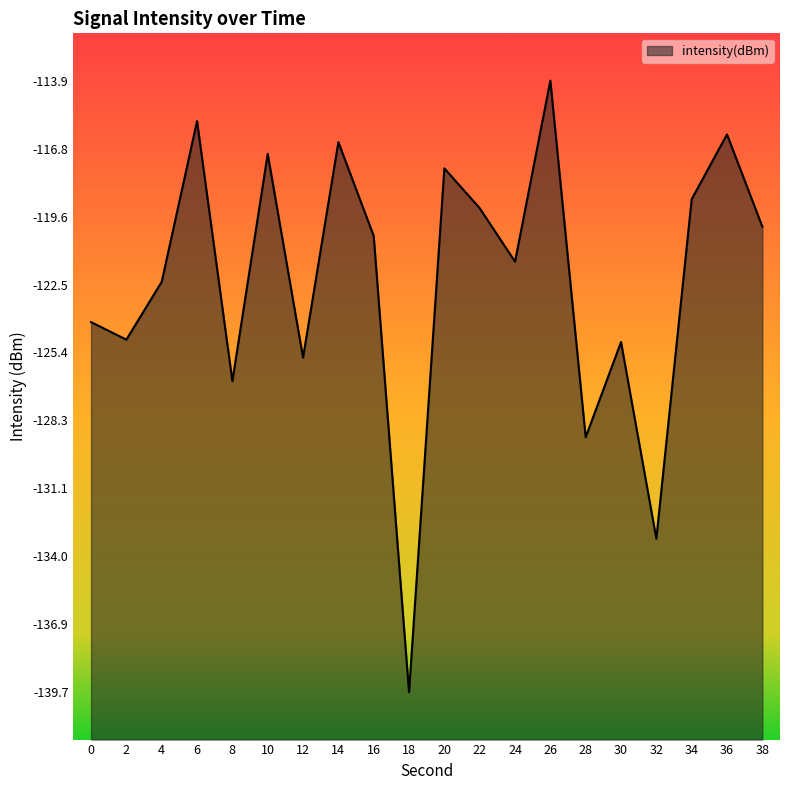

At which category does the data reach its first local valley?

2